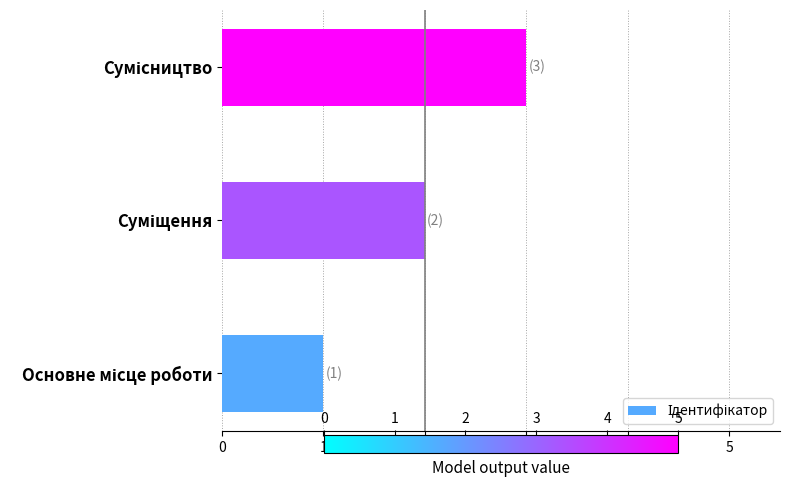

What is the greatest value displayed?

3